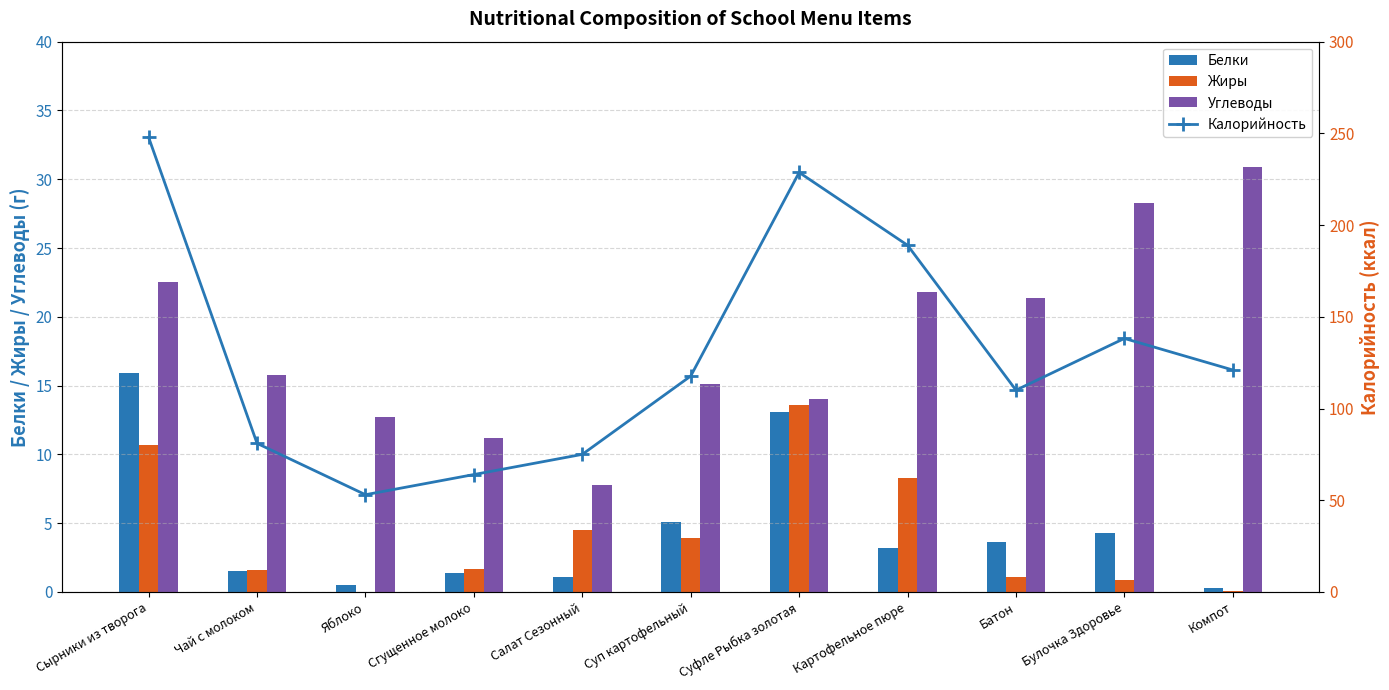

True or false: Углеводы has a value of 17.4 at Сгущенное молоко.

False